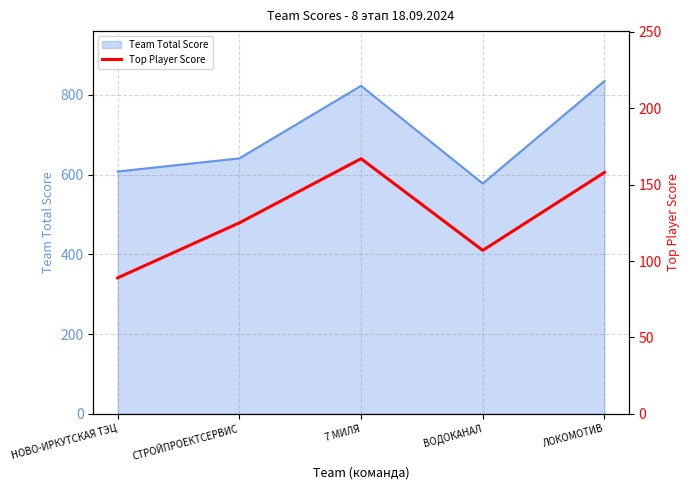

Is it true that Team Total Score equals 960 at СТРОЙПРОЕКТСЕРВИС?

False